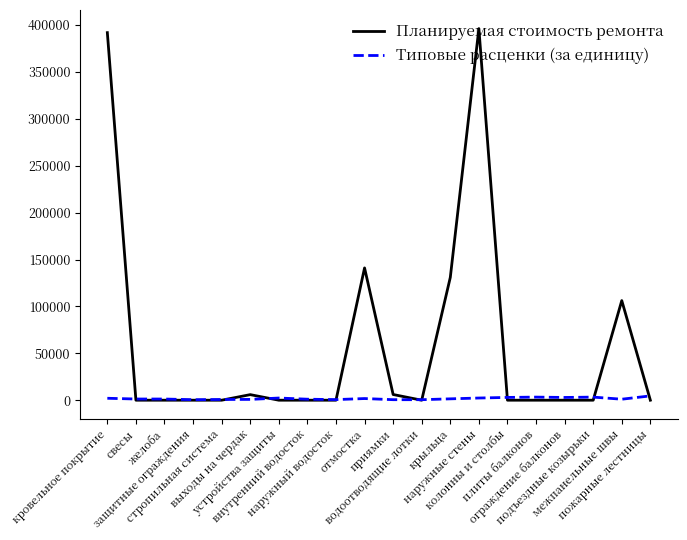

What is the maximum value for Планируемая стоимость ремонта?

396268.3